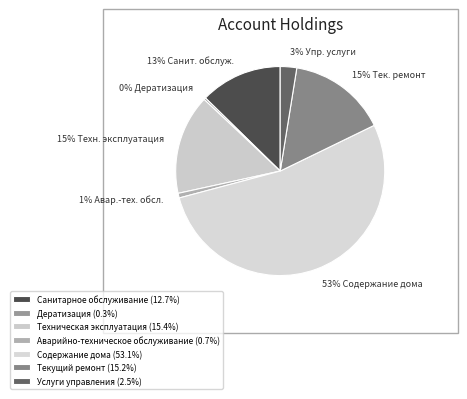

How many segments does this pie chart have?

7